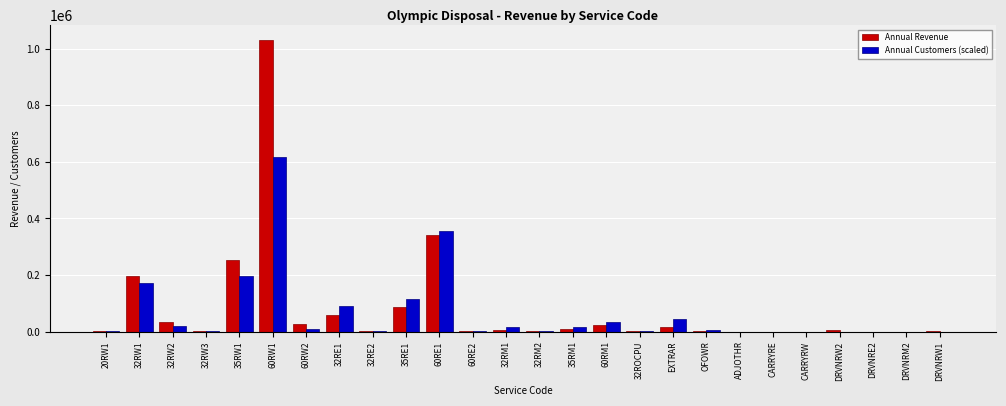

At which label is Annual Revenue closest to 515327?

60RE1